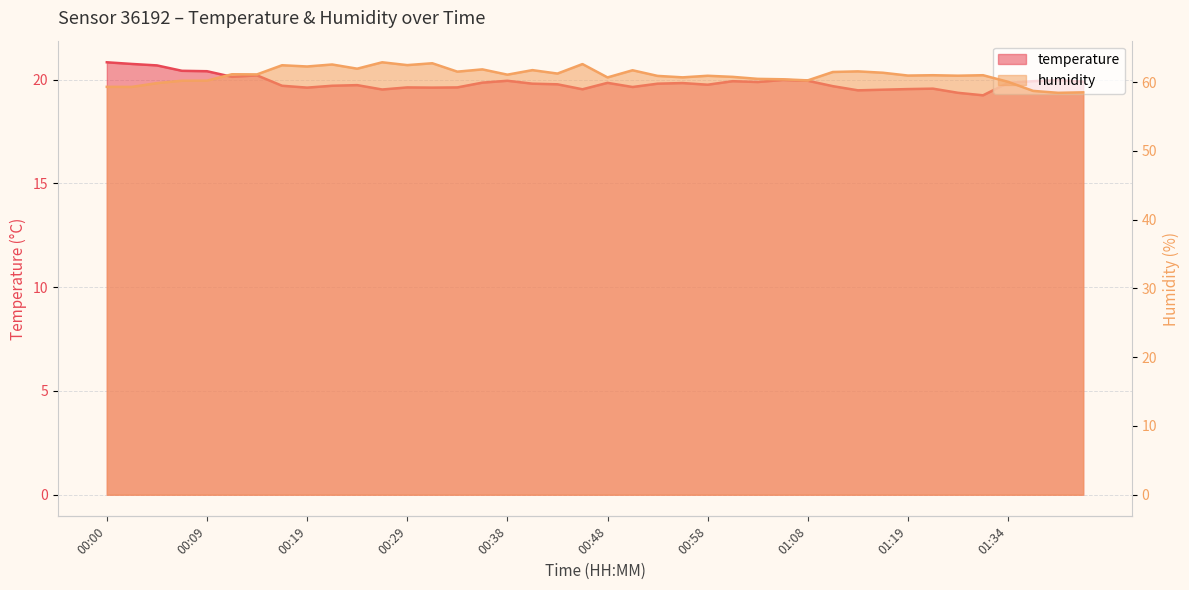

What position from the right is 00:41?

23